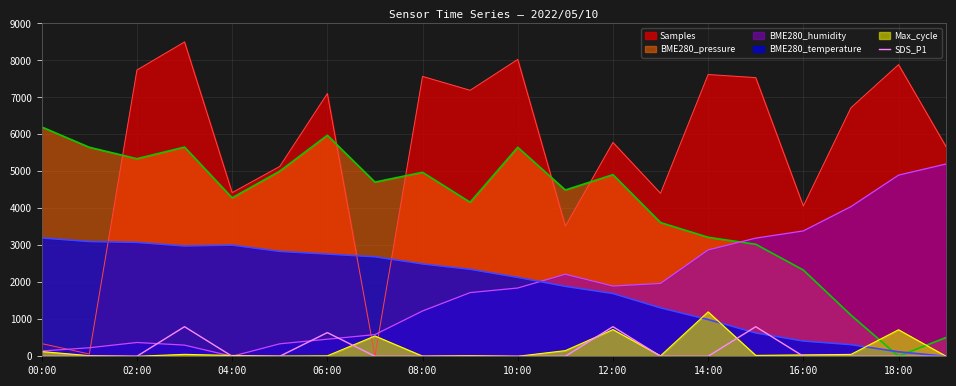

True or false: BME280_pressure and Max_cycle intersect in this chart.

True